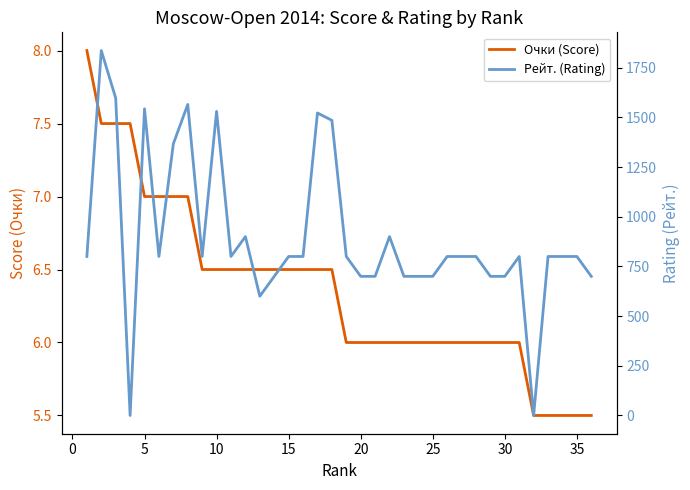

Is the value of Рейт. (Rating) at 13 greater than the value of Очки (Score) at 34?

Yes